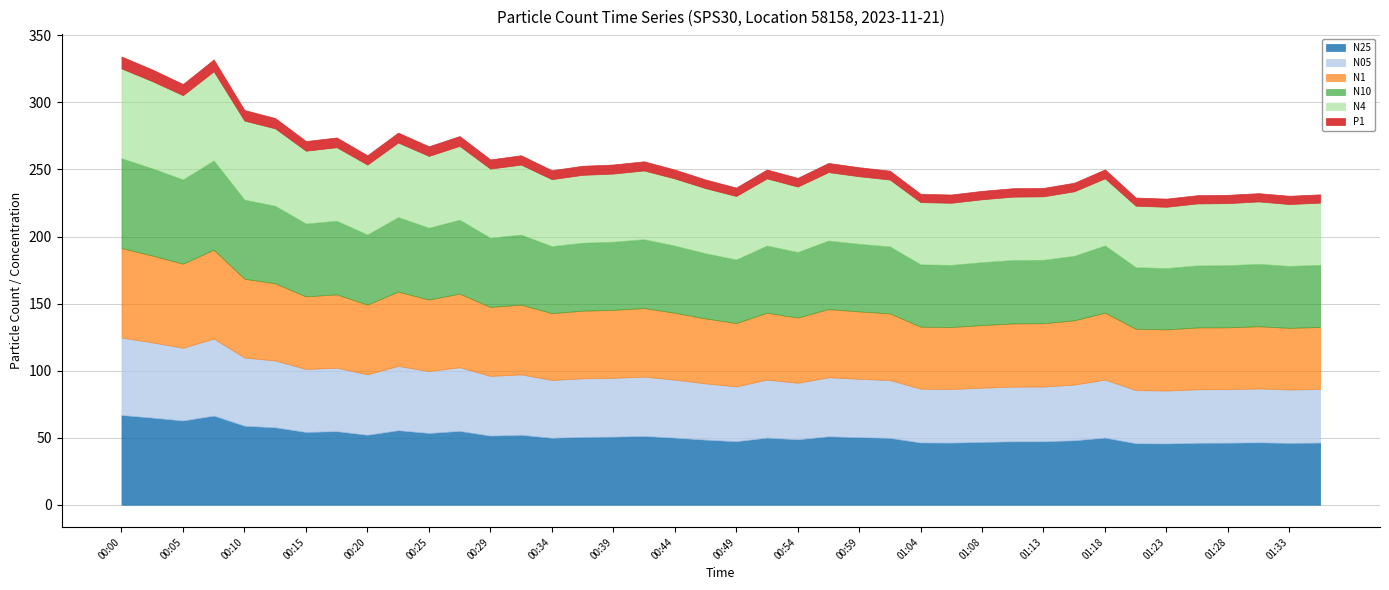

Which label corresponds to the smallest value in the chart?

01:21